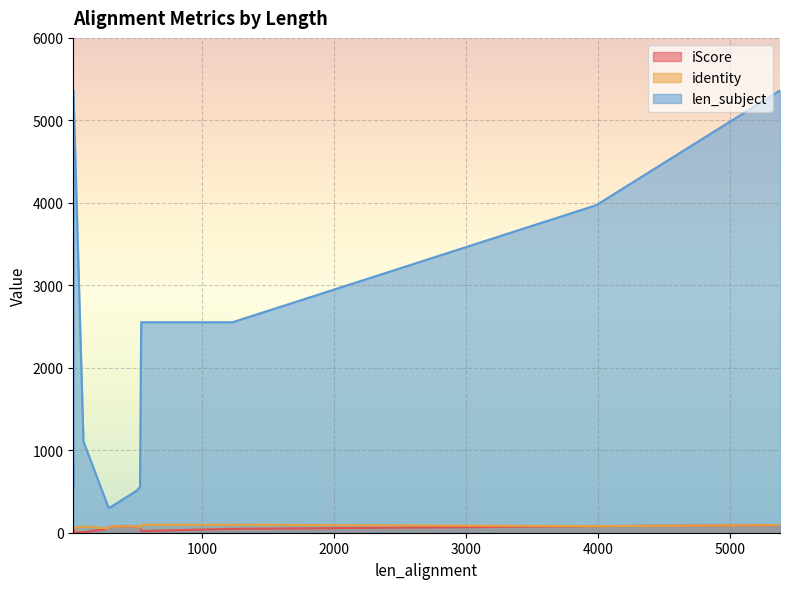

What is the label of the 15th point from the left?

26